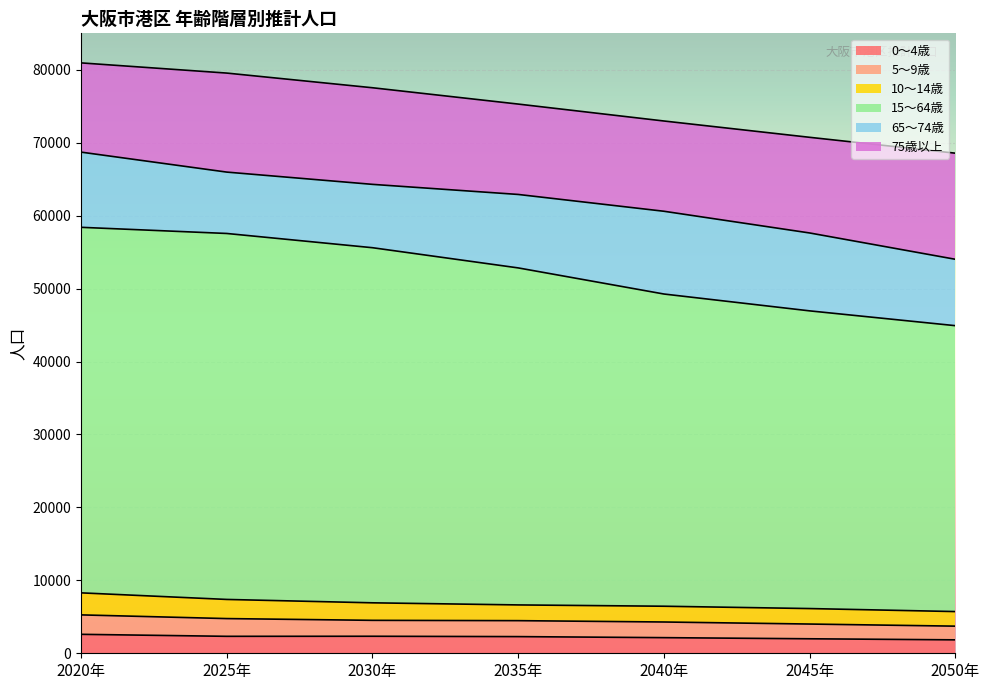

What is the lowest value of the 0～4歳 series?

1842